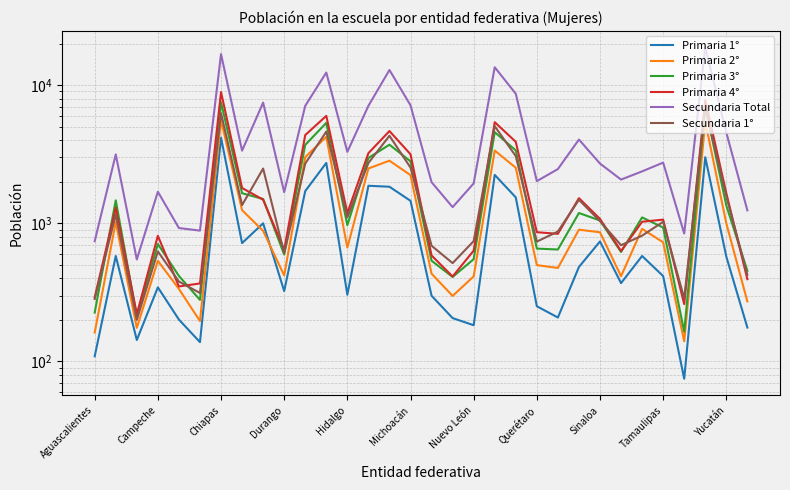

Rank the series at 28 from highest to lowest value.

Secundaria Total, Secundaria 1°, Primaria 4°, Primaria 3°, Primaria 2°, Primaria 1°